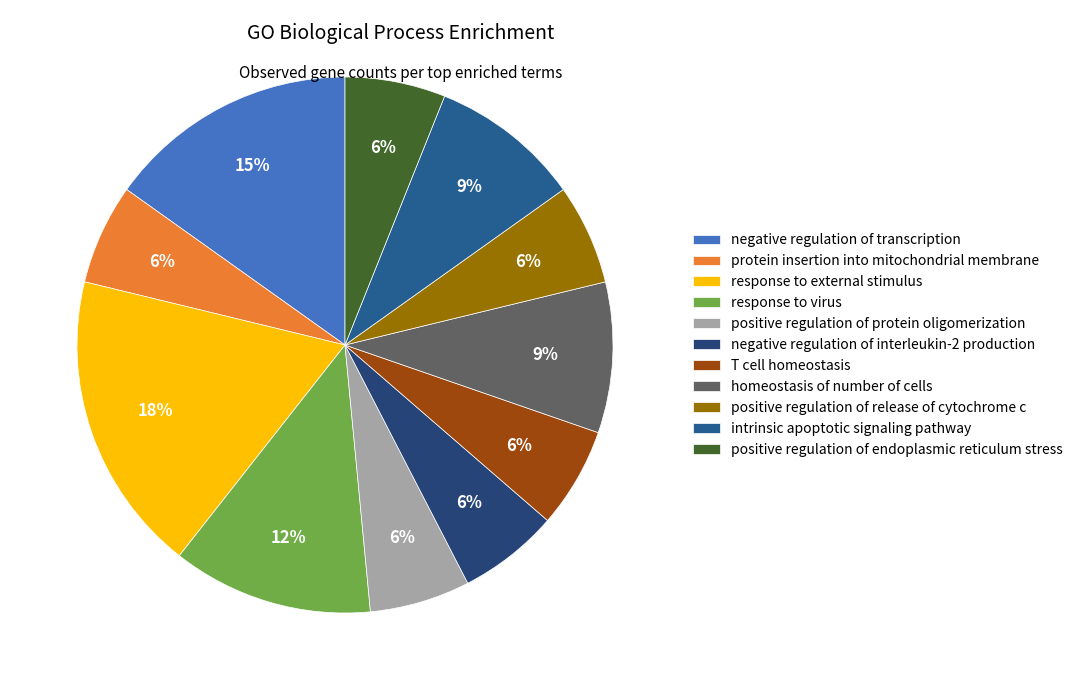

How many slices are in this pie chart?

11